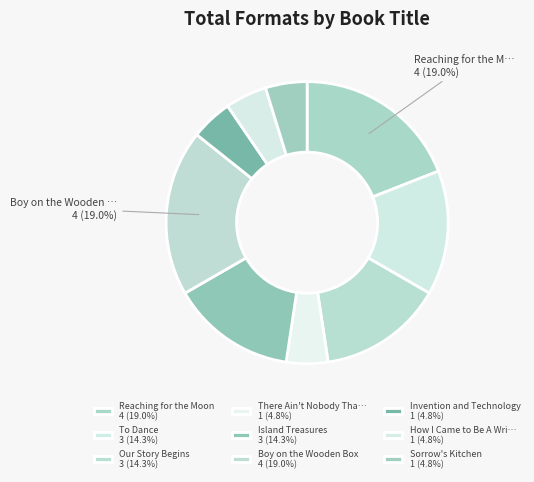

To the nearest percent, what is the difference between the largest and smallest slice percentages?

14%